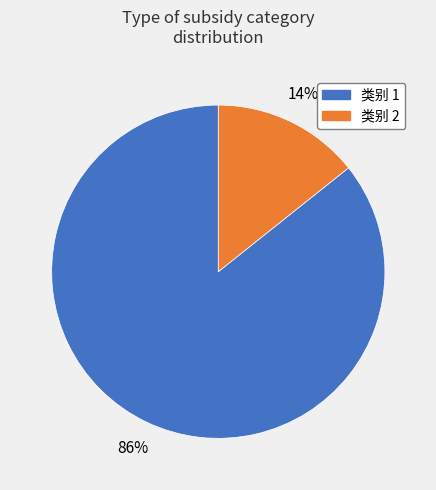

To the nearest percent, what is the average slice percentage?

50%